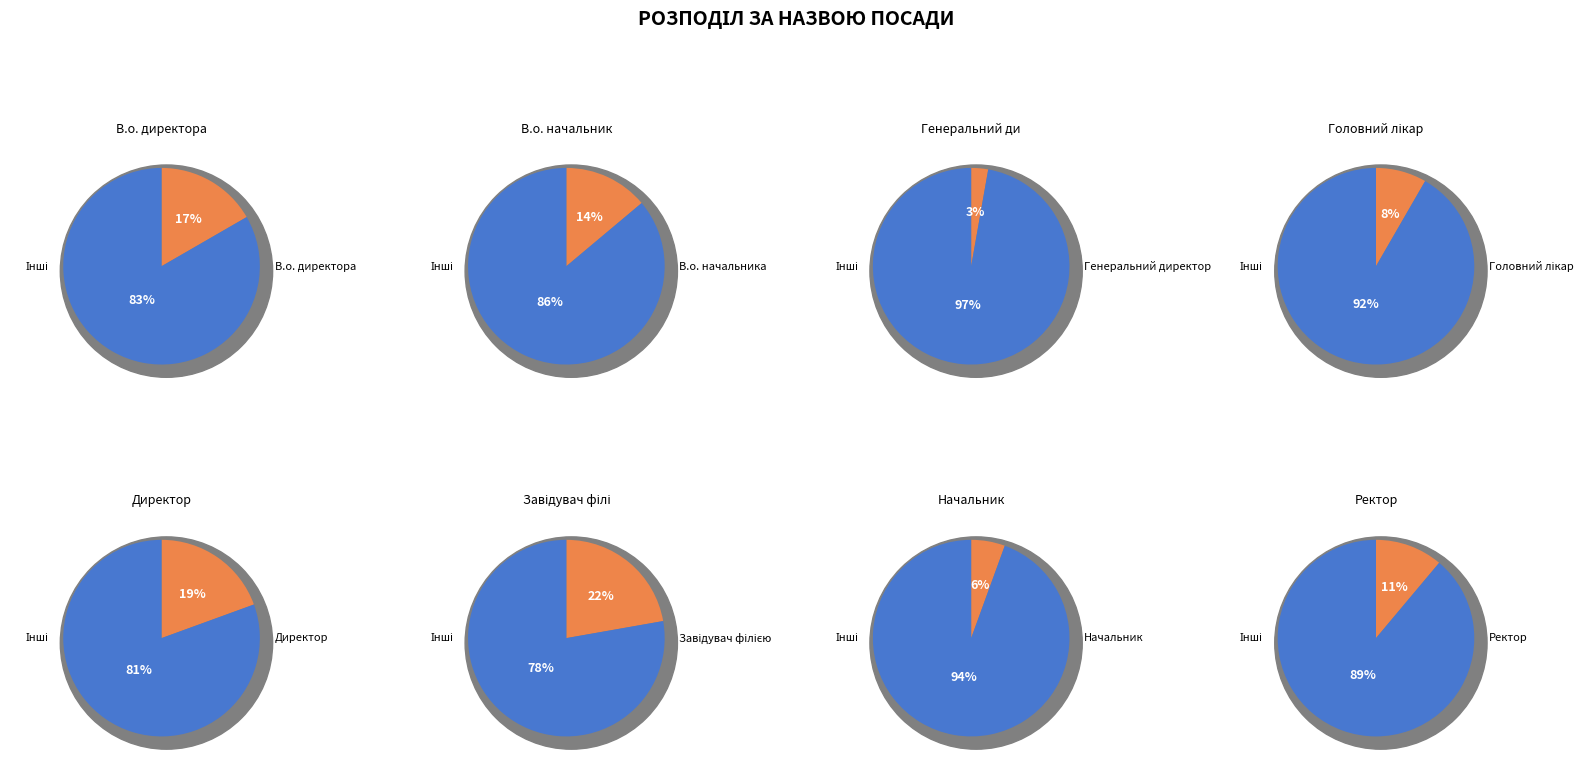

How much of the chart is everything except Завідувач філією?

77.8%